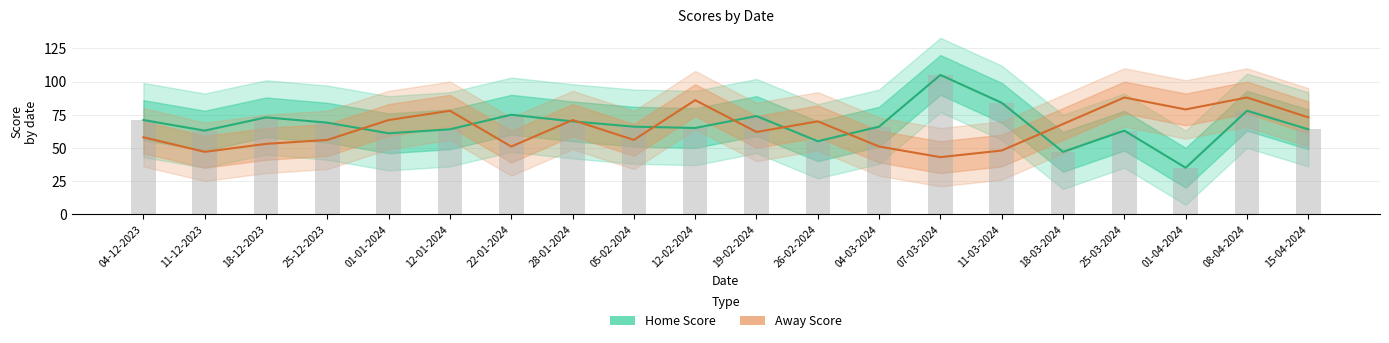

How many distinct data groups are displayed?

2